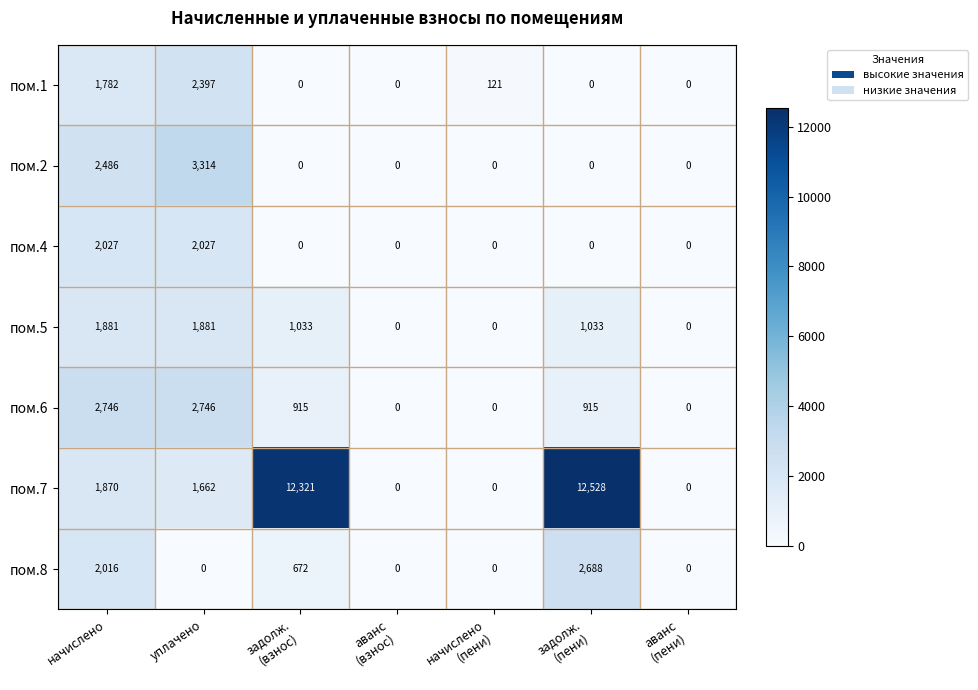

What is the difference between the maximum and minimum values in the пом.7 series?

12528